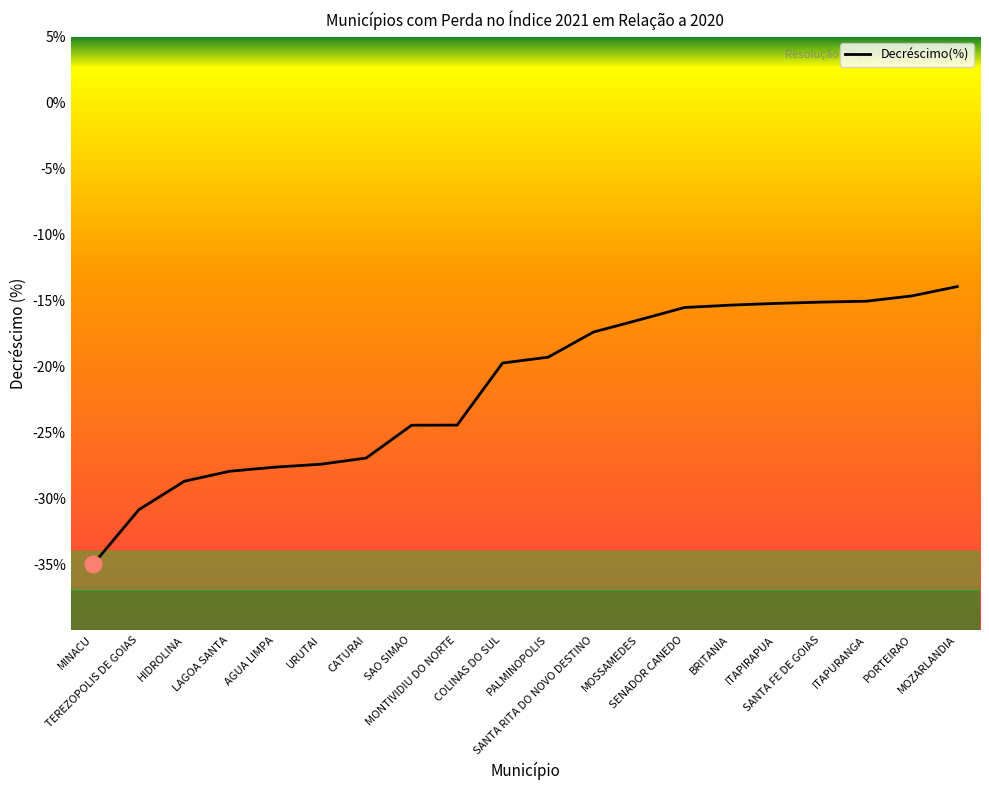

What is the maximum value shown in the chart?

-13.9